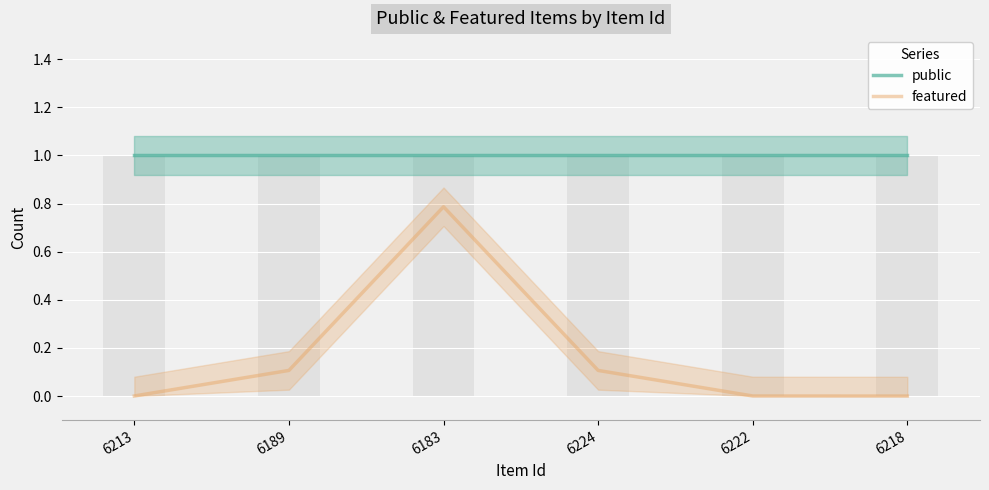

Read the public value at 6222.

1.0